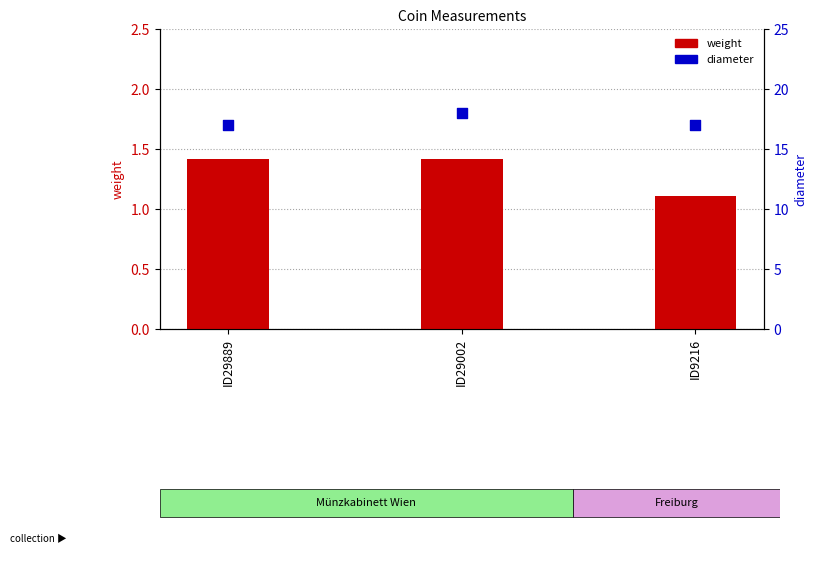

What is the total value across all series at ID29002?

19.4